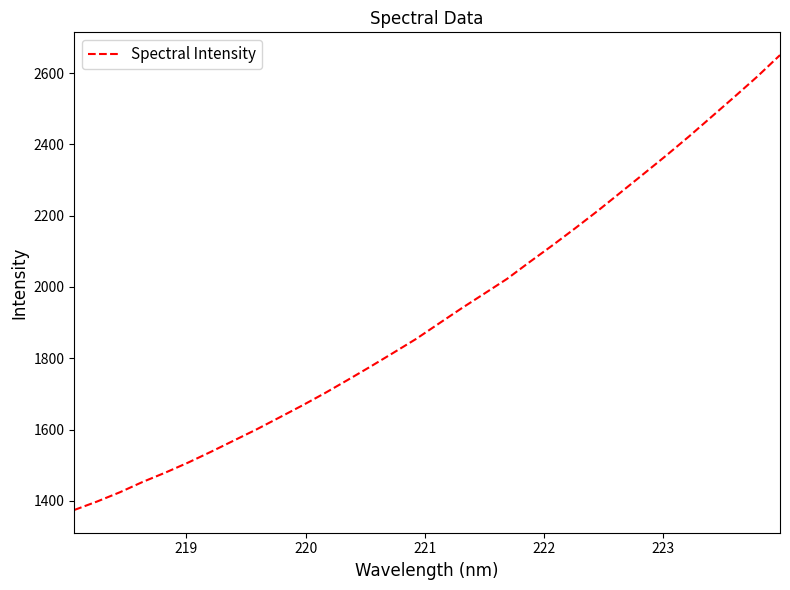

What is the difference between the maximum and minimum values?

1276.5